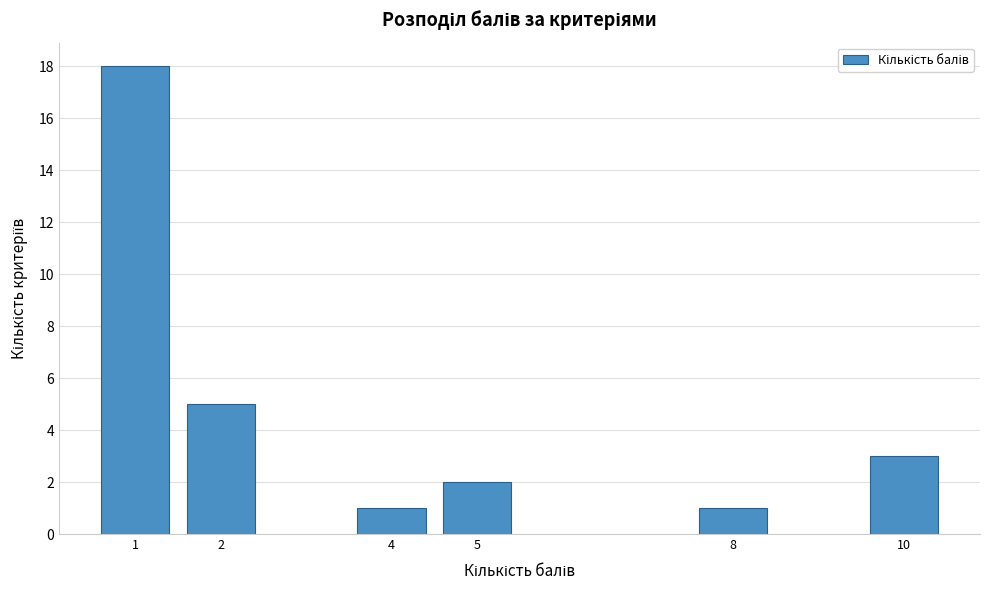

Reading right to left, what are all the values shown in this chart?

3	1	2	1	5	18